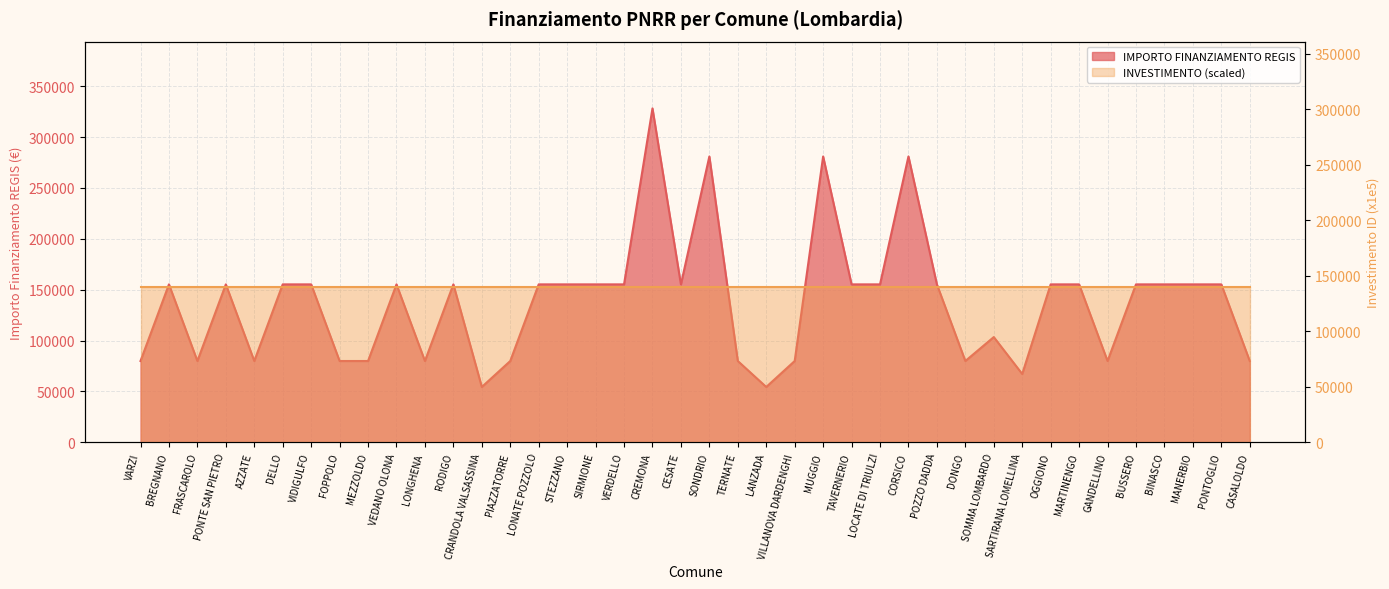

Which label corresponds to the largest value in the chart?

CREMONA